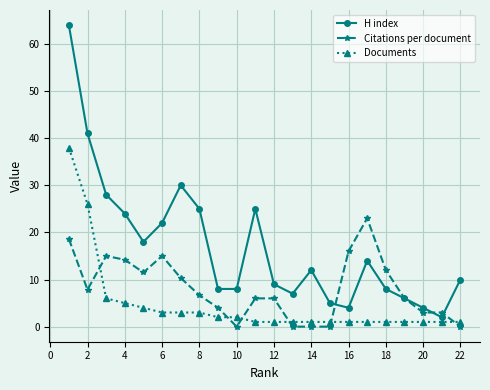

Rank the series by their maximum value, from highest to lowest.

H index, Documents, Citations per document